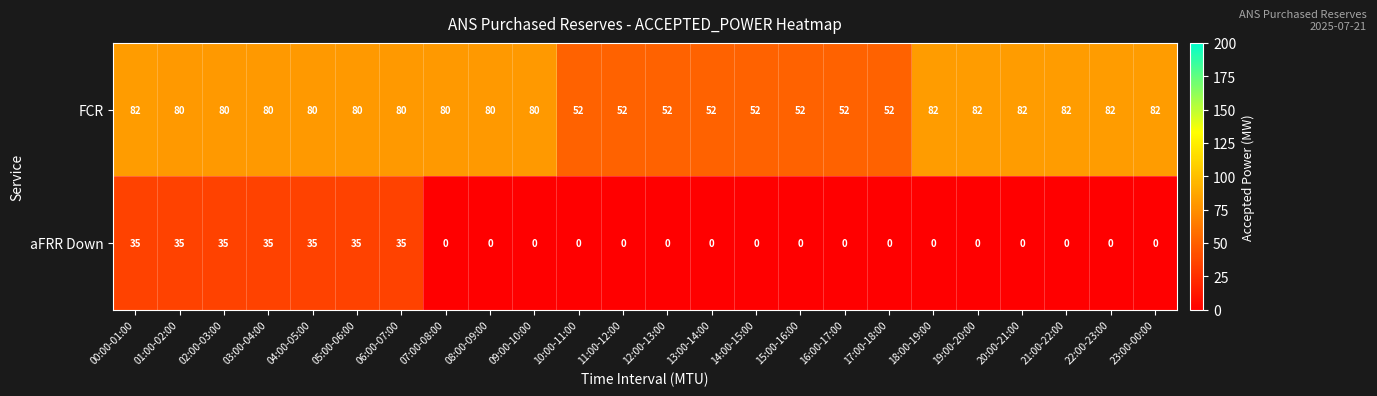

Which series has the largest range (max minus min)?

aFRR Down